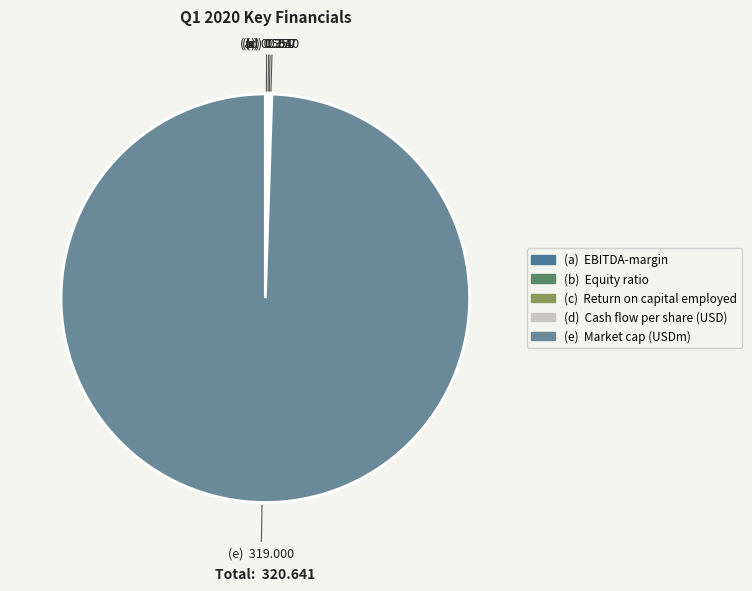

Which slice is the largest?

Market cap (USDm)